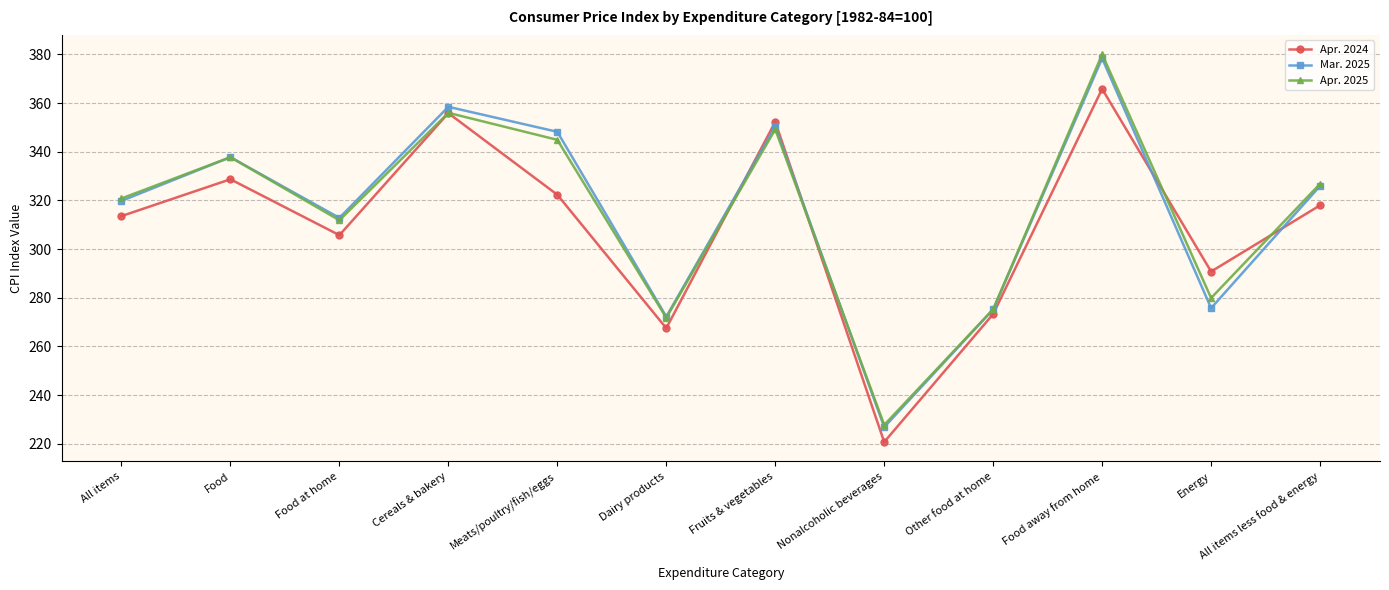

After their last crossing, which series has the higher values: Mar. 2025 or Apr. 2024?

Mar. 2025